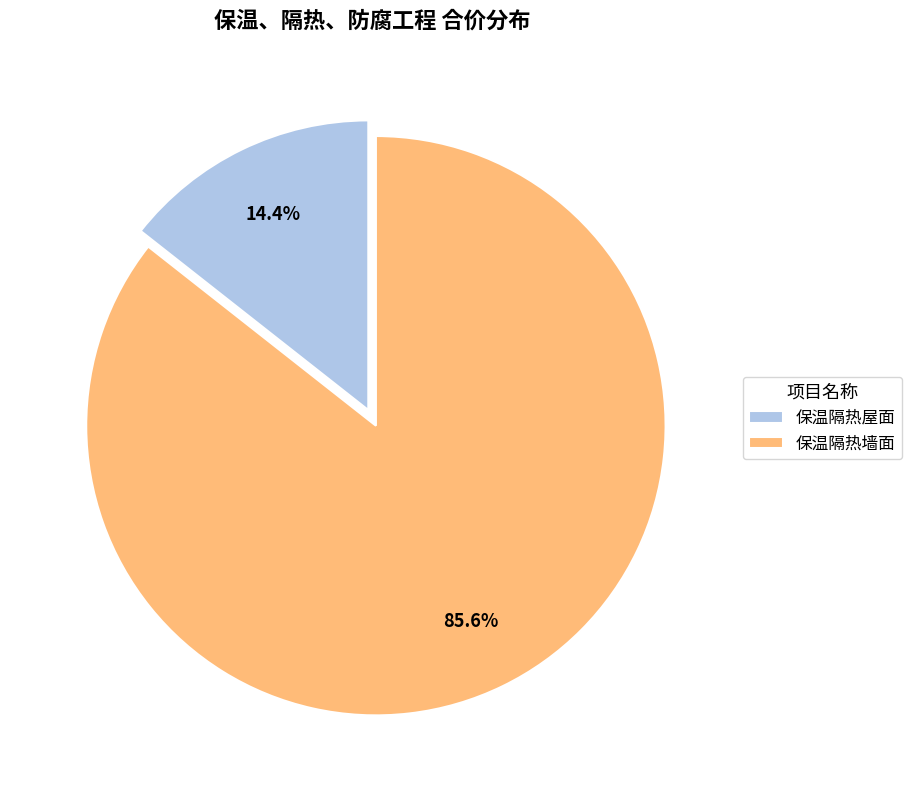

What portion of the pie excludes 保温隔热屋面?

85.6%